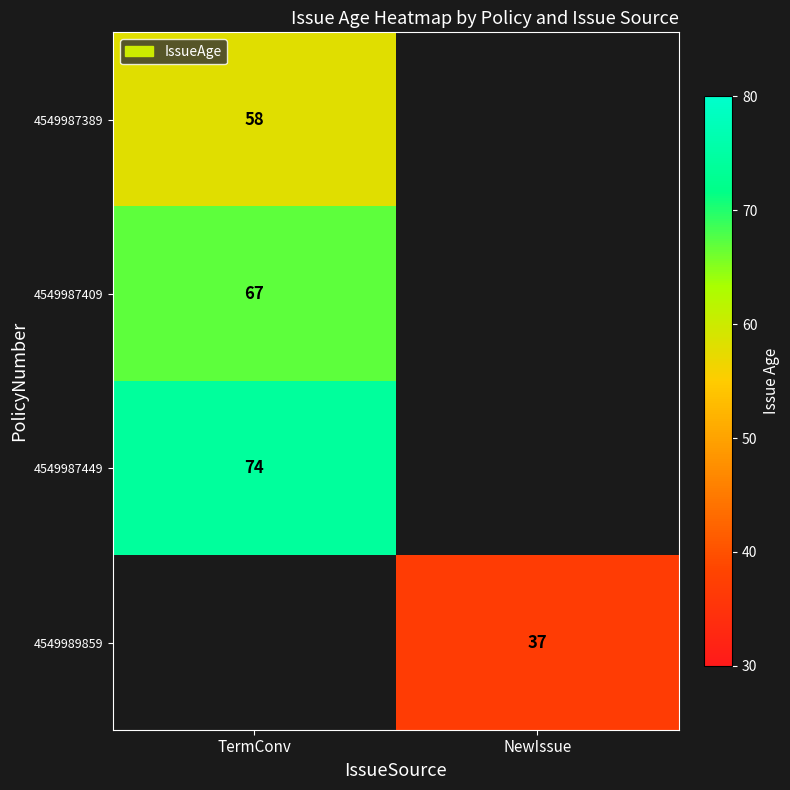

The 4549987409 series shows 113 at TermConv. True or false?

False